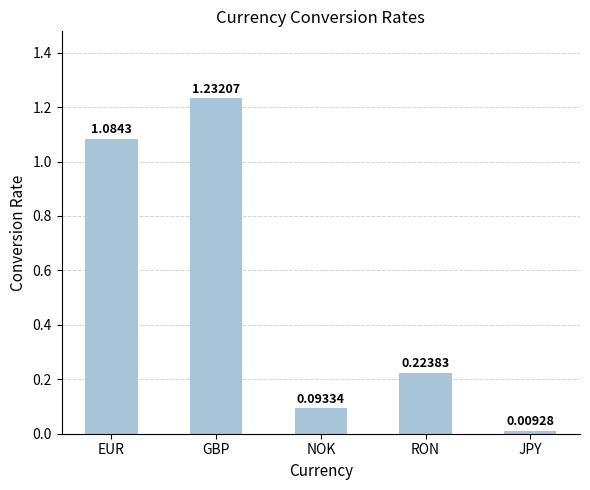

What is the average value?

0.5